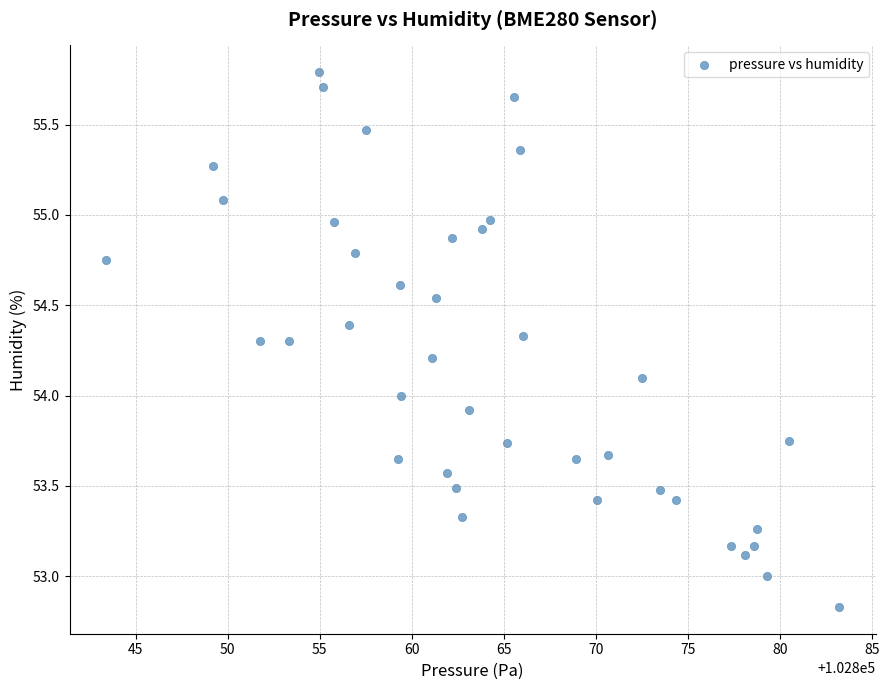

What is the range of Y values (max minus min)?

3.0